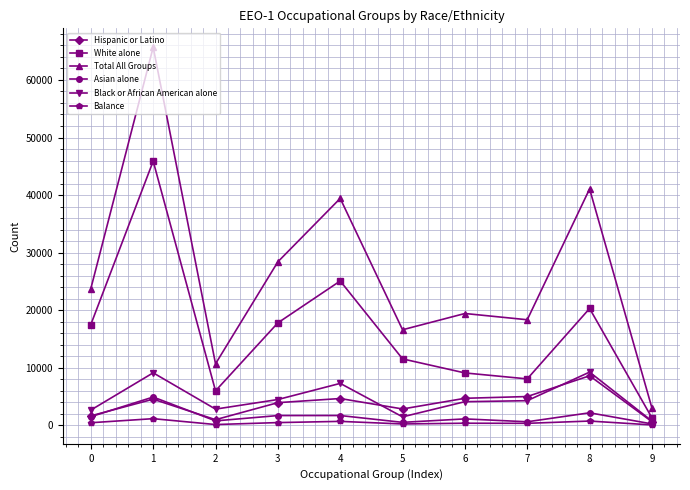

The Black or African American alone series shows 745 at 9. True or false?

True